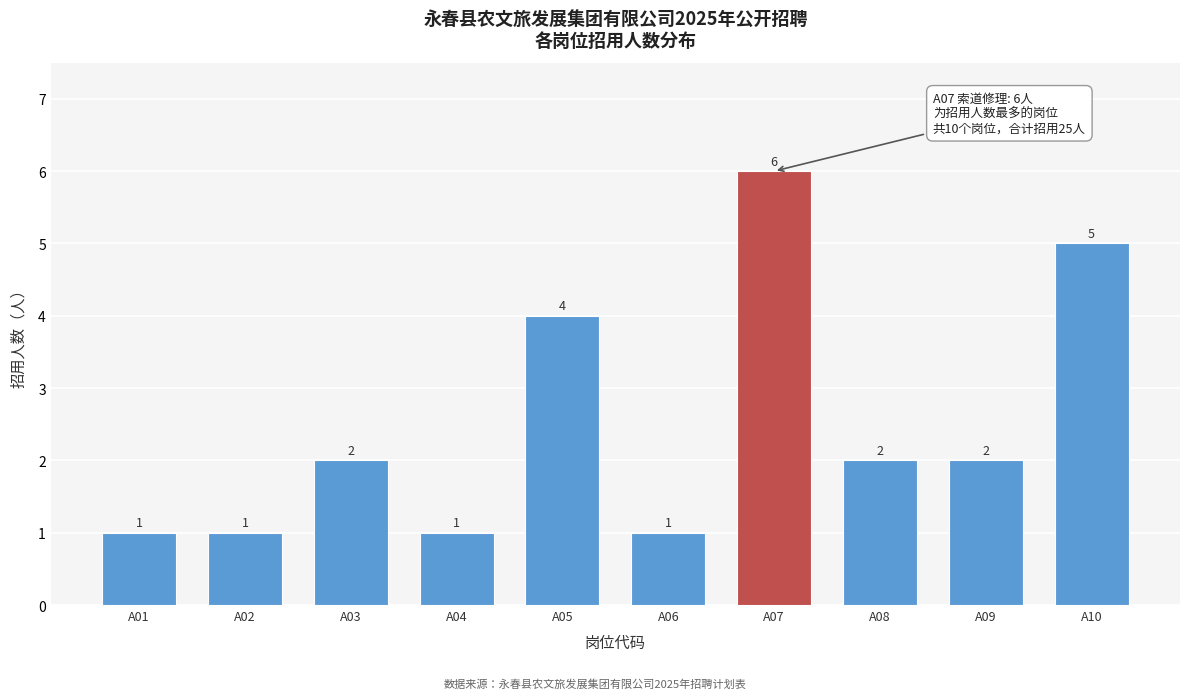

Reading right to left, extract all data points from this chart.

5	2	2	6	1	4	1	2	1	1